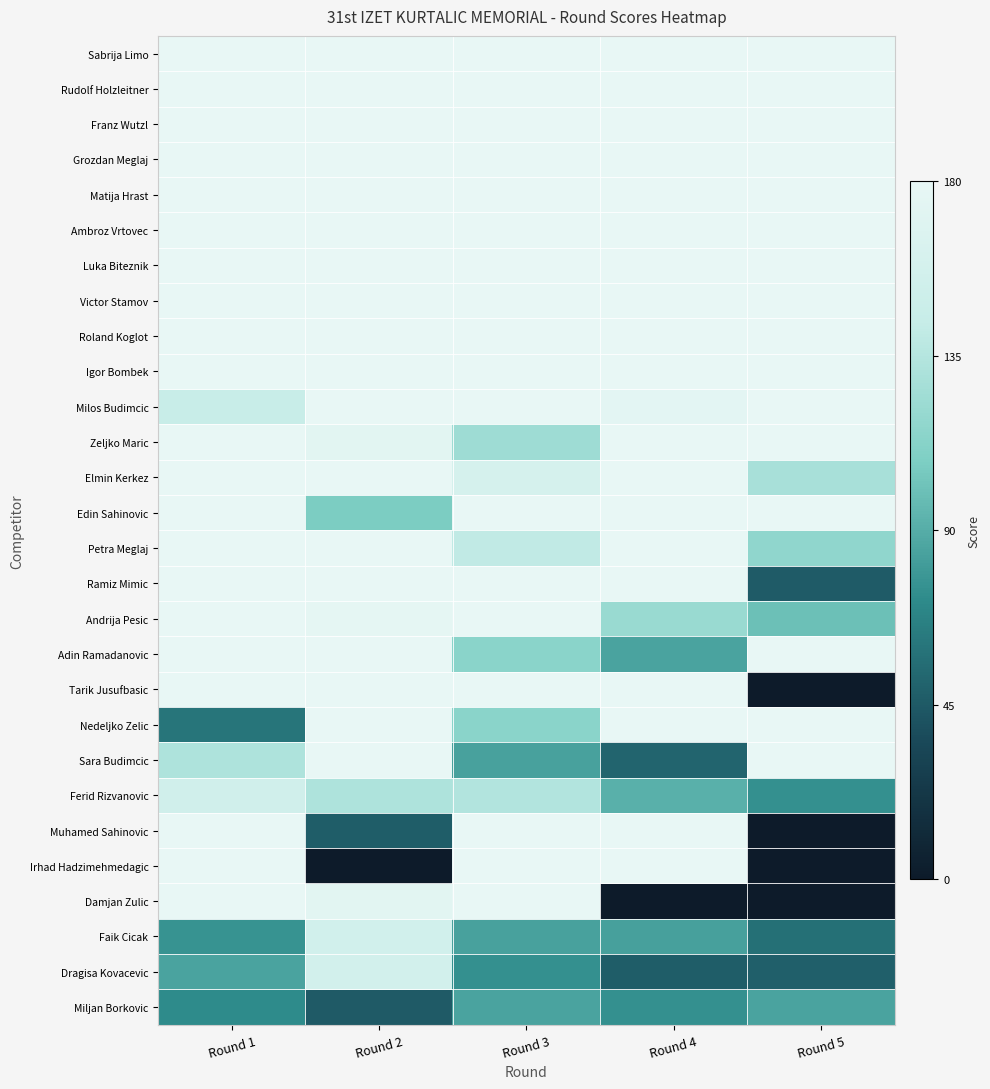

What is the total value across all series at Round 1?

4504